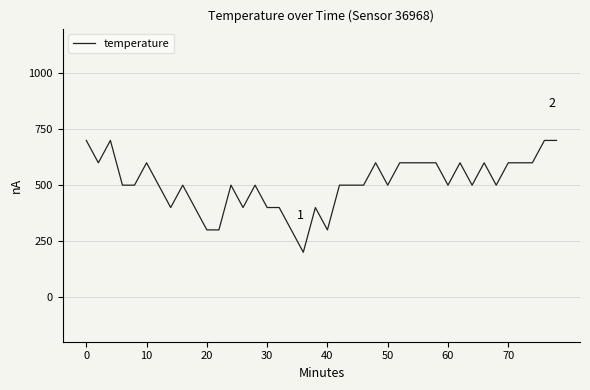

Does the chart display data point markers on the line(s)?

No